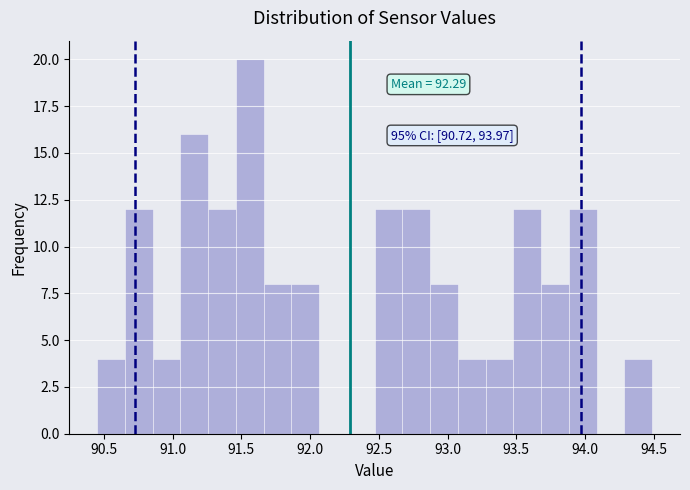

Which range on the x-axis has the tallest bar?

91.45 to 91.65